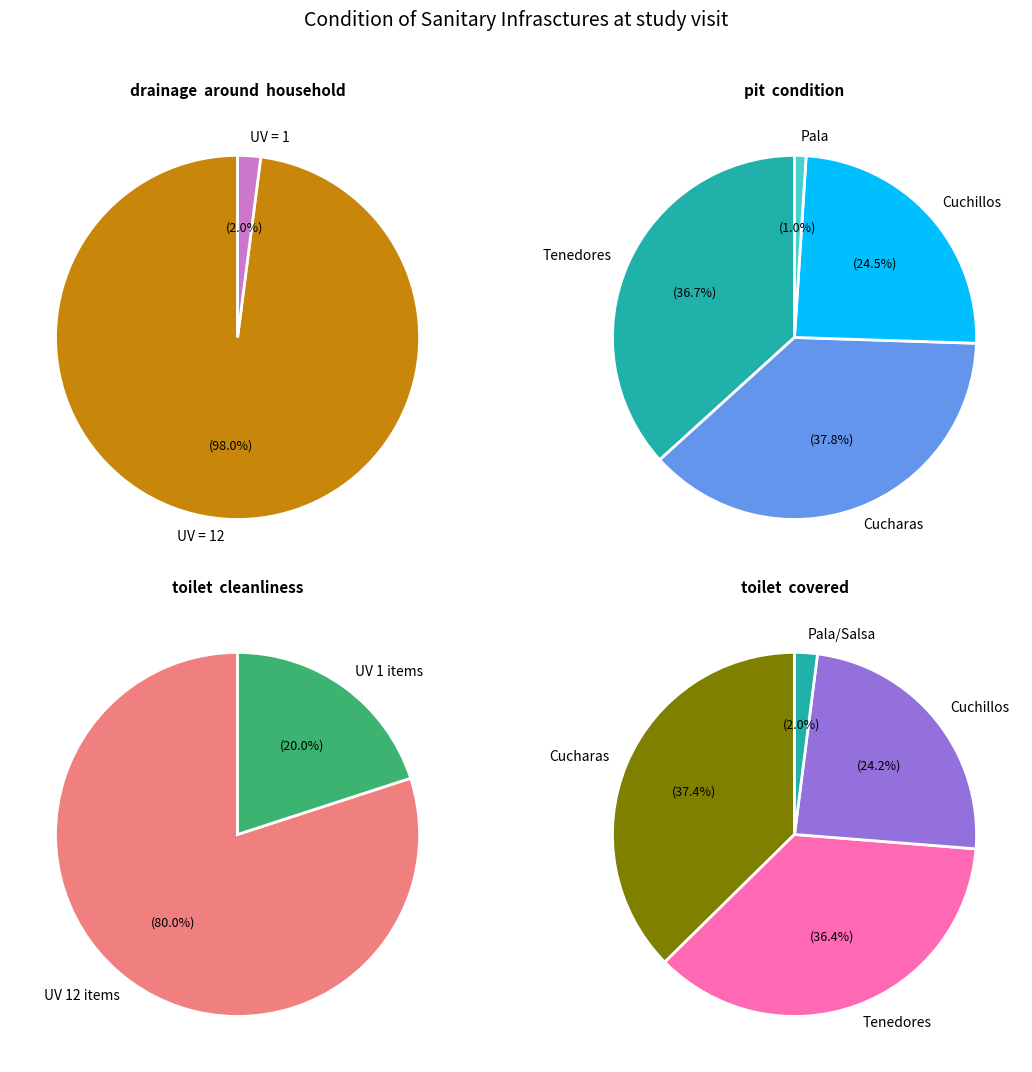

Does any single category account for the majority?

No